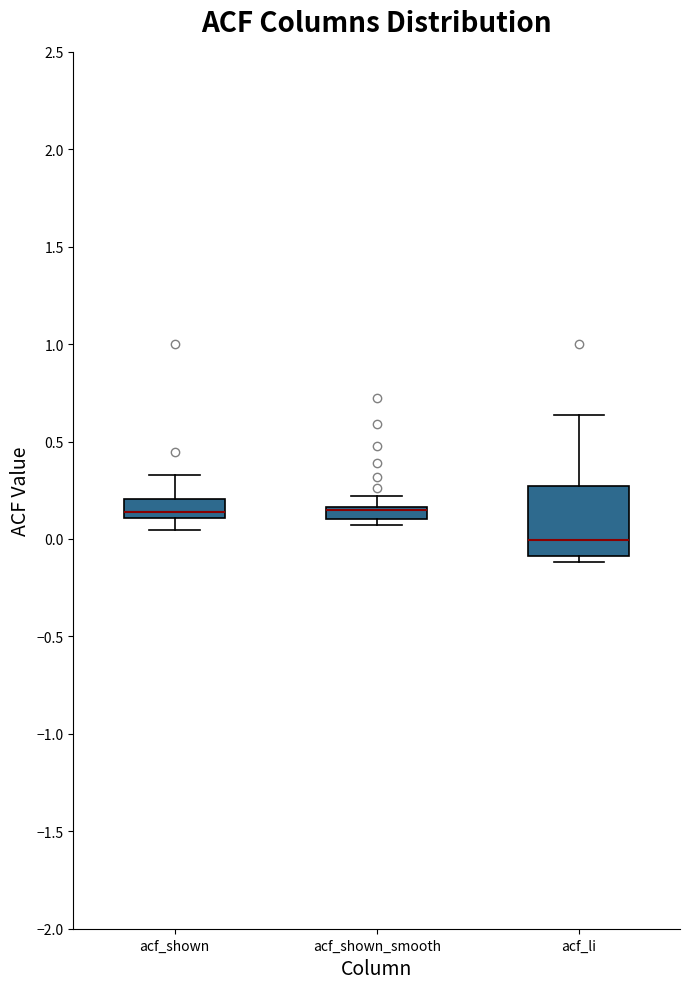

Where does the median line of the box for acf_shown sit on the y-axis? The values are not printed on the chart, so give them approximately, as read against the axis.

0.15